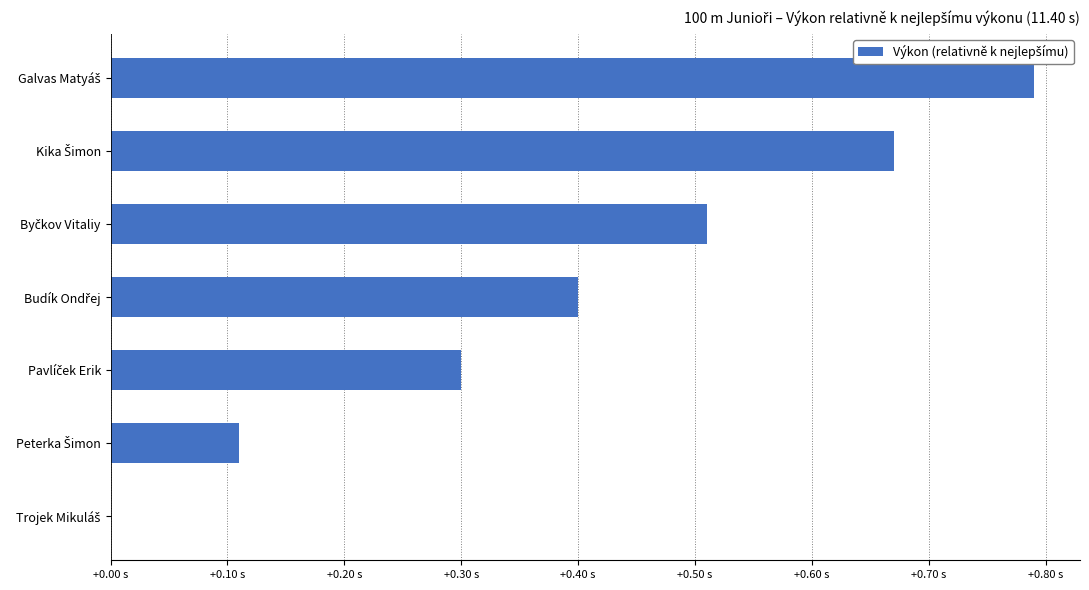

Does the chart contain any negative values?

No